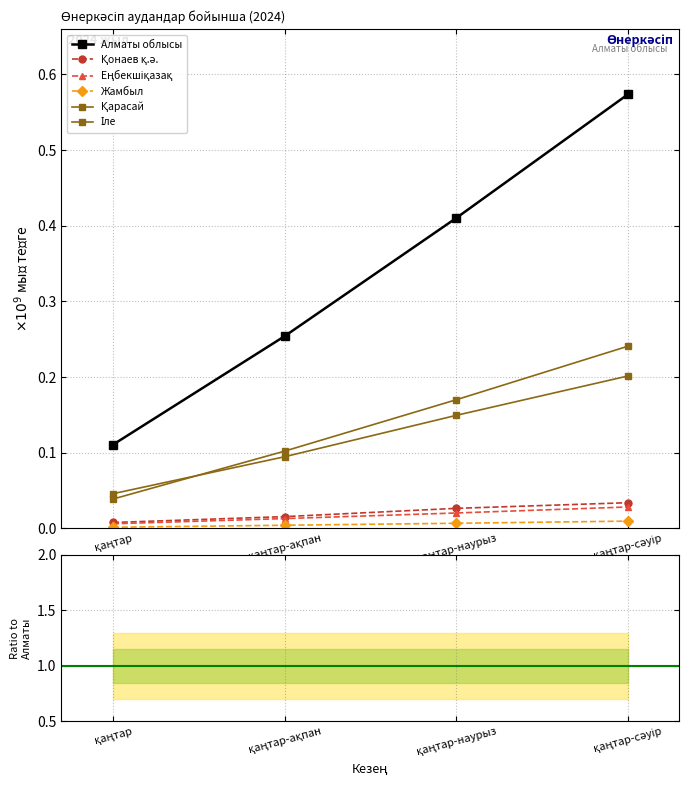

True or false: Жамбыл and Еңбекшіқазақ intersect in this chart.

False